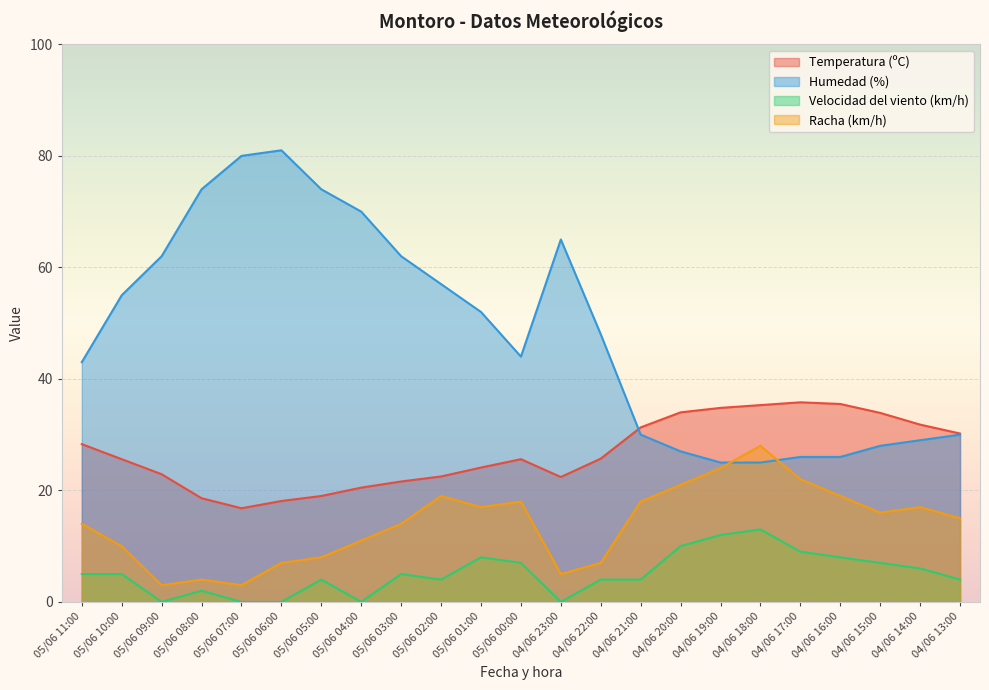

How many data points in Temperatura (ºC) are less than 25?

10